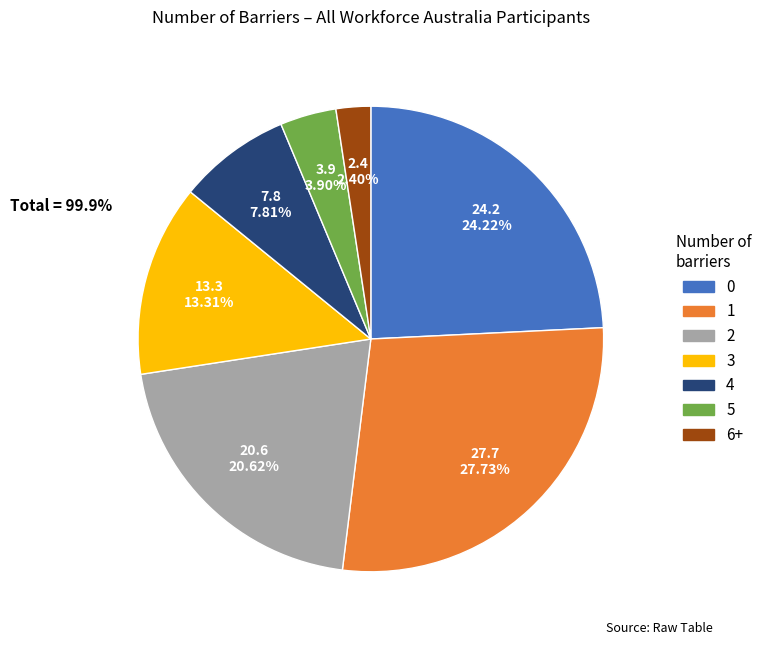

Does 2 represent more than half of the total?

No